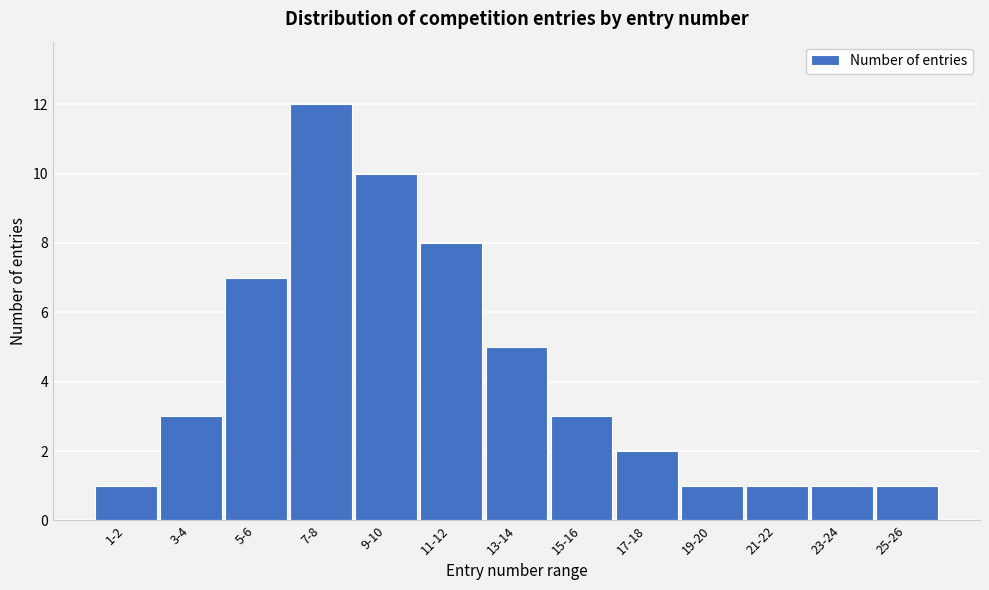

Reading right to left, what are all the values shown in this chart?

25-26=1	23-24=1	21-22=1	19-20=1	17-18=2	15-16=3	13-14=5	11-12=8	9-10=10	7-8=12	5-6=7	3-4=3	1-2=1